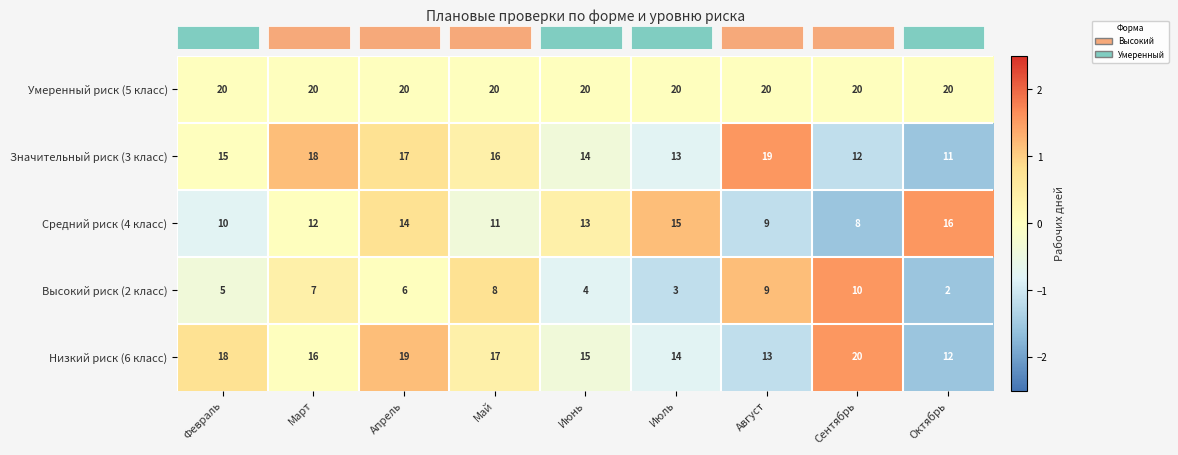

What is the sum of all Значительный риск (3 класс) values?

135